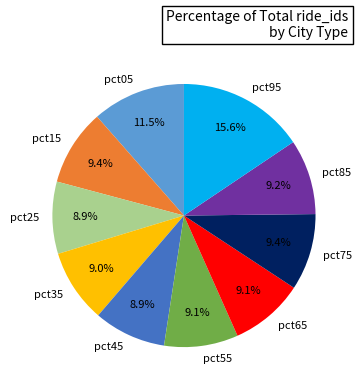

Is there any slice that represents more than half of the pie?

No